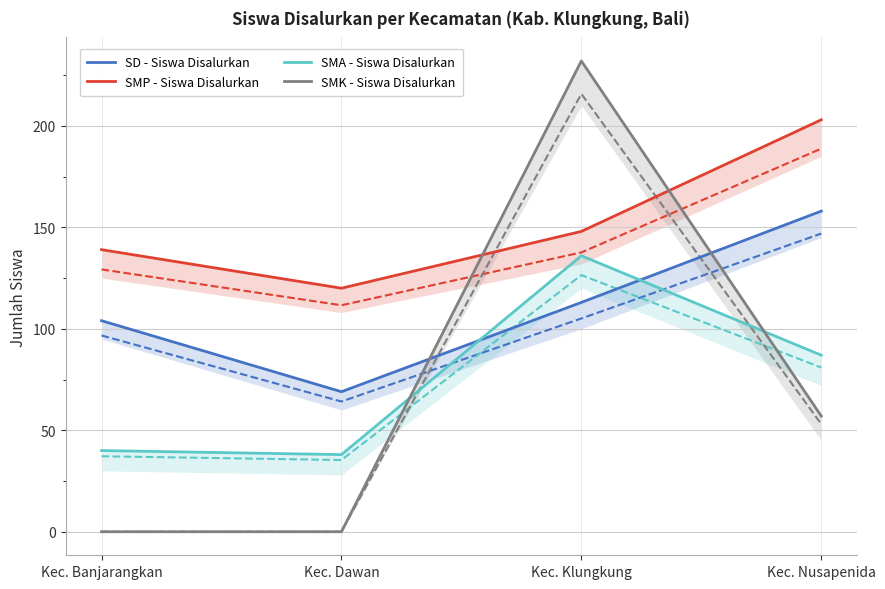

What is the sum of all SD - Siswa Disalurkan values?

444